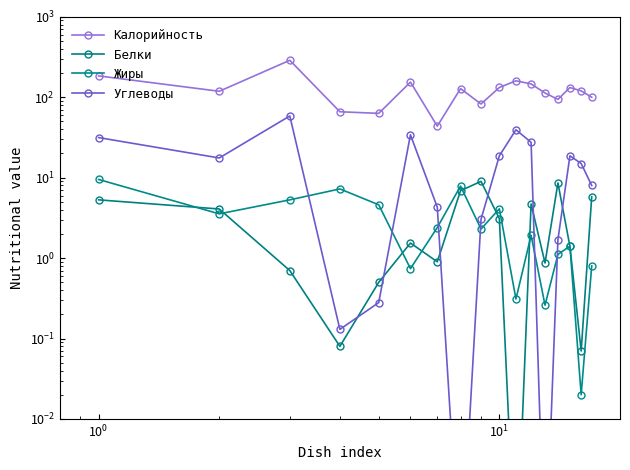

Reading left to right, extract all data points from this chart.

Калорийность: 184.2	118.6	288.0	66.0	63.0	154.3	43.7	128.1	82.4	132.3	160.0	146.4	112.9	94.0	132.0	120.0	100.0
Белки: 5.3	4.1	0.7	0.1	0.5	1.5	0.9	6.9	9.0	3.1	0.0	4.7	0.9	8.6	1.4	0.1	5.8
Жиры: 9.5	3.5	5.3	7.2	4.6	0.7	2.4	7.9	2.3	4.1	0.3	1.9	0.3	1.1	1.4	0.0	0.8
Углеводы: 31.5	17.6	58.5	0.1	0.3	34.1	4.3	0.0	3.0	18.7	39.4	27.5	0.0	1.7	18.7	15.0	8.0